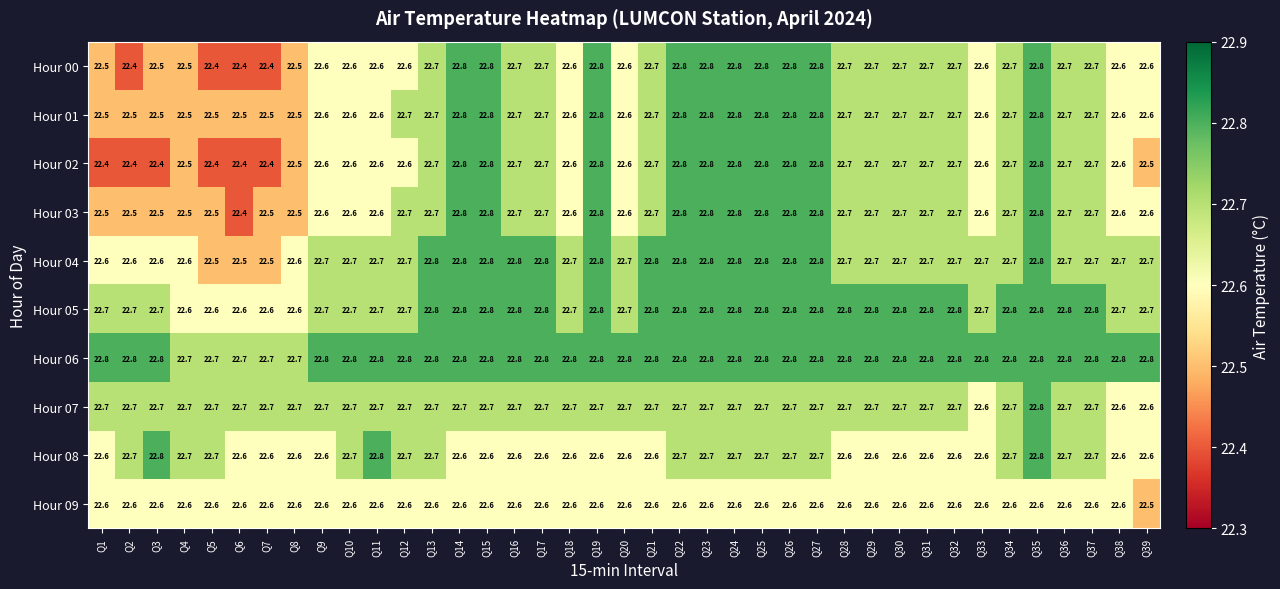

What is the total value across all series at Q17?

227.1